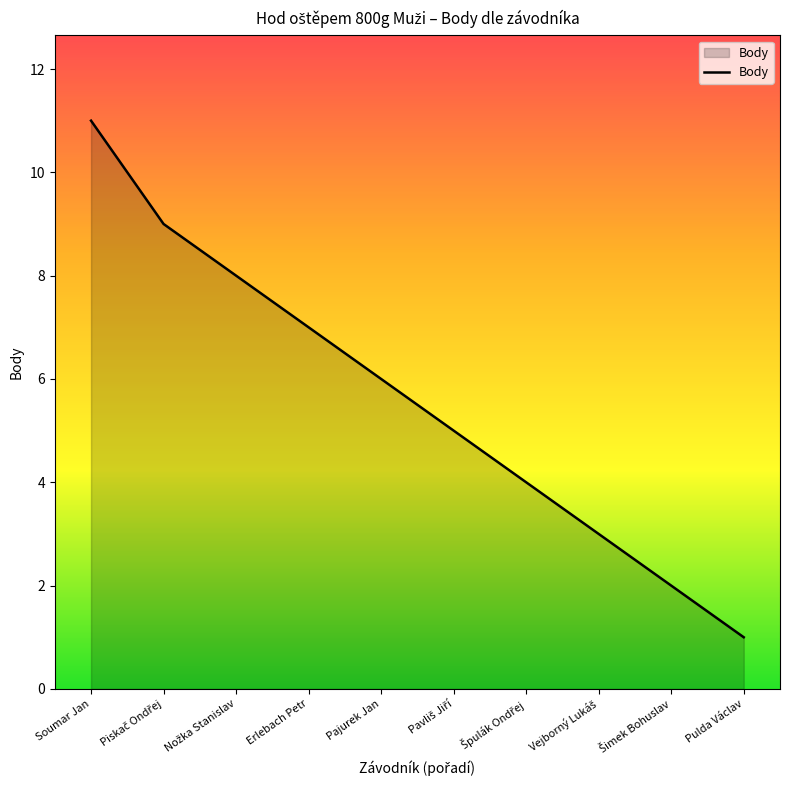

What position from the left is Pajurek Jan?

5